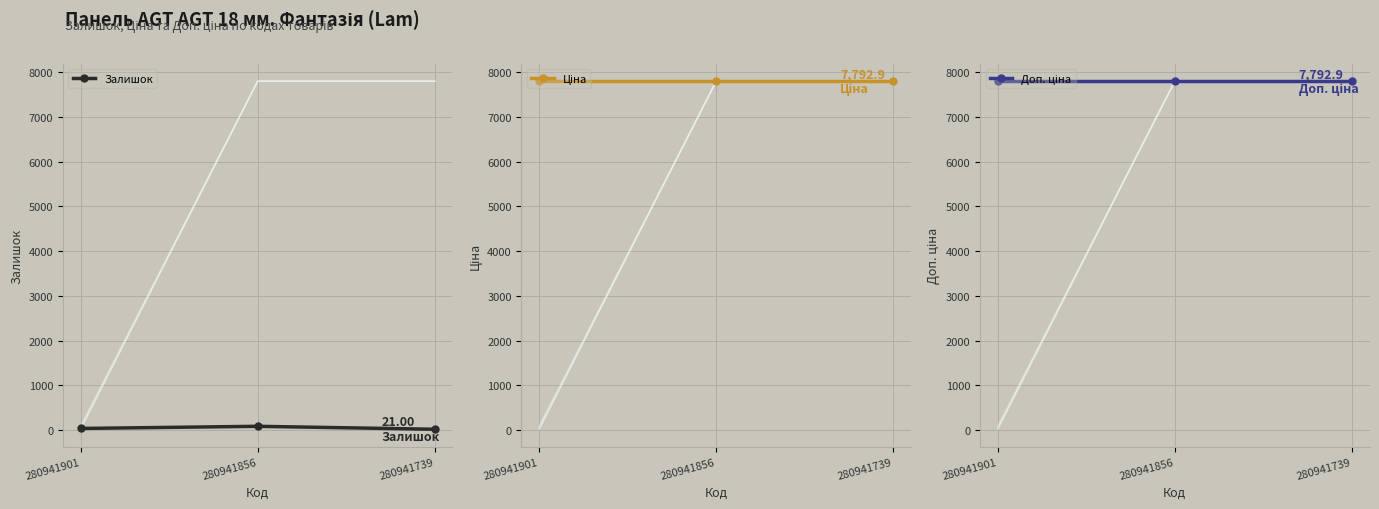

At 280941856, list the series in order from largest to smallest.

Ціна, Доп. ціна, Залишок